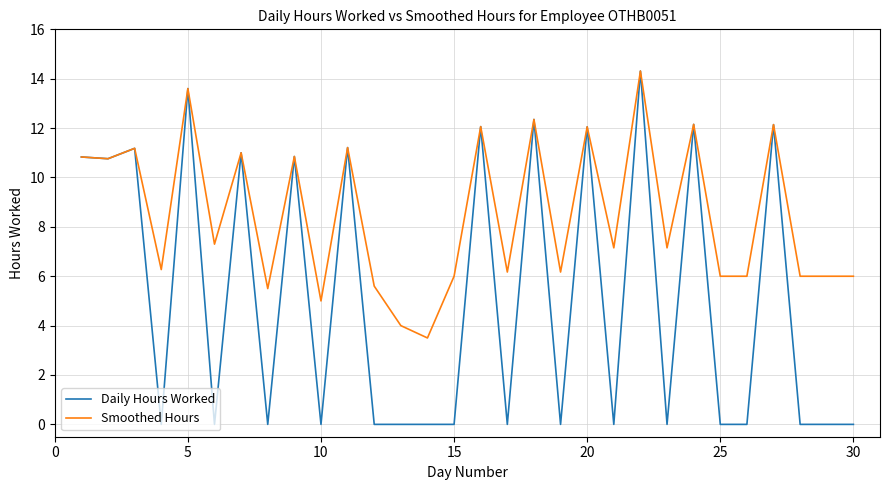

What are all the series names shown in the legend?

Daily Hours Worked, Smoothed Hours